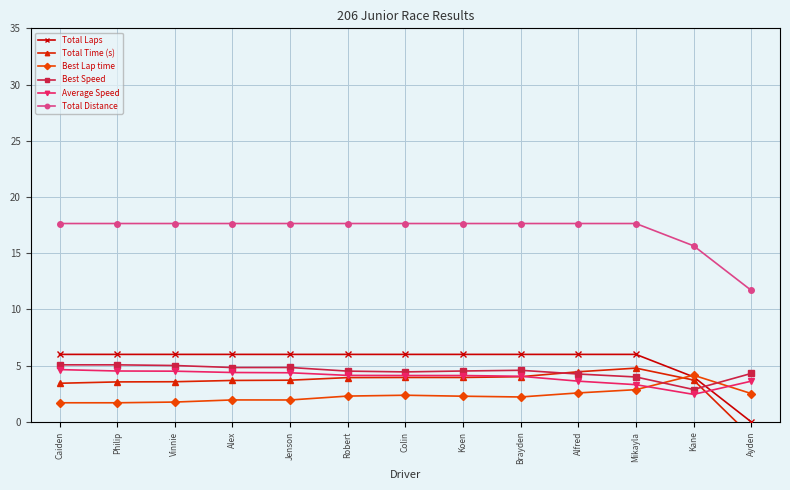

Which label corresponds to the smallest value in the chart?

Ayden